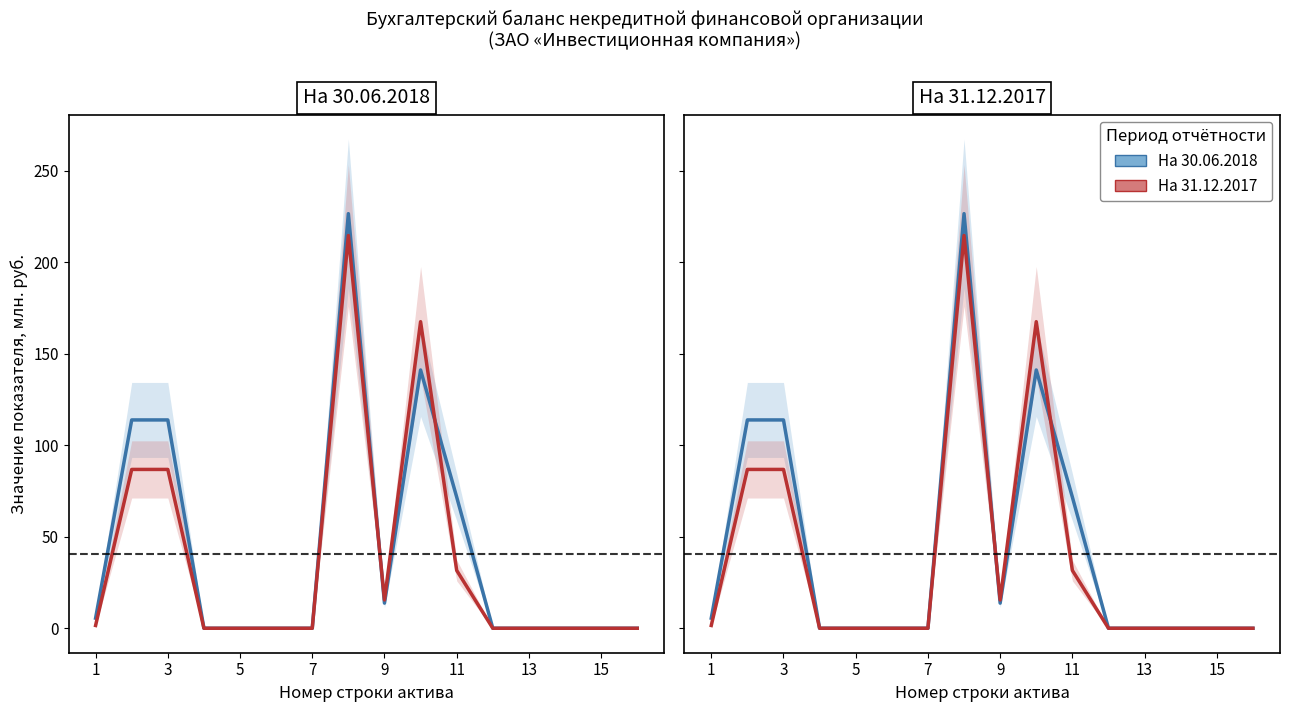

True or false: На 31.12.2017 has more than 0 interior local peaks.

True